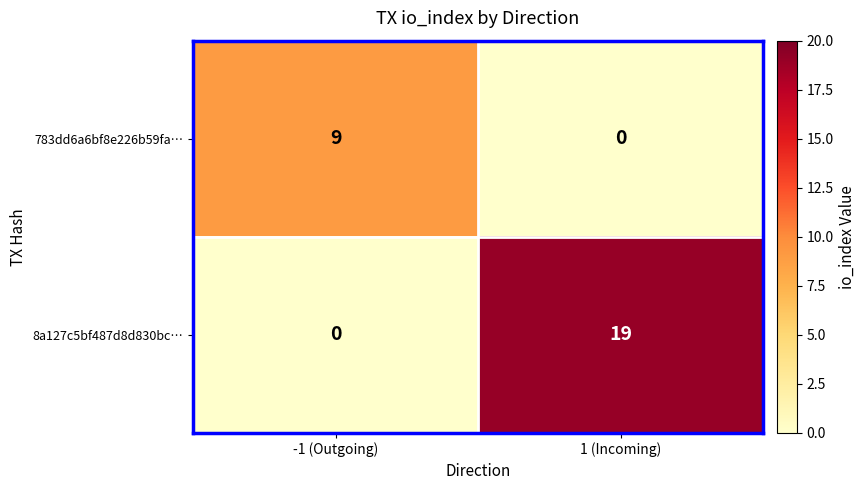

The value of 783dd6a6bf8e226b59fa… at 1 (Incoming) is 0. True or false?

True